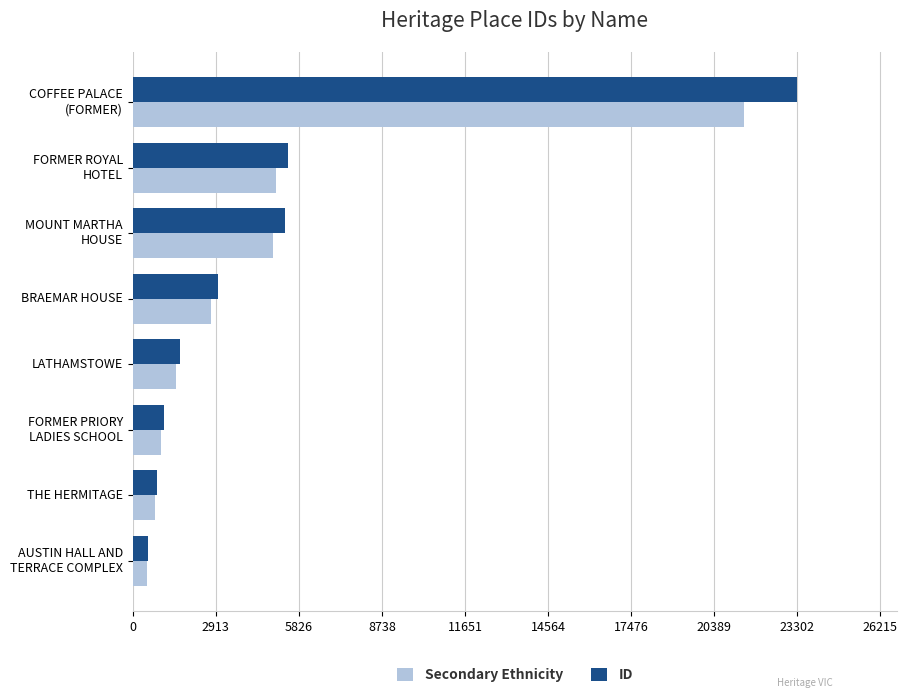

List the series in order of their peak value, highest first.

ID, Secondary Ethnicity